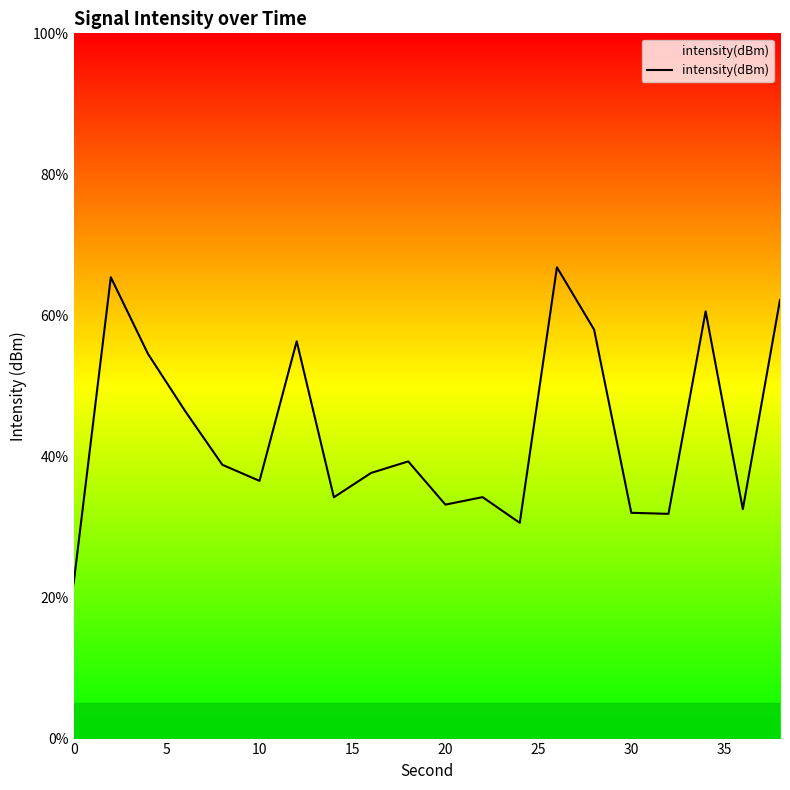

What is the smallest value displayed?

22.0